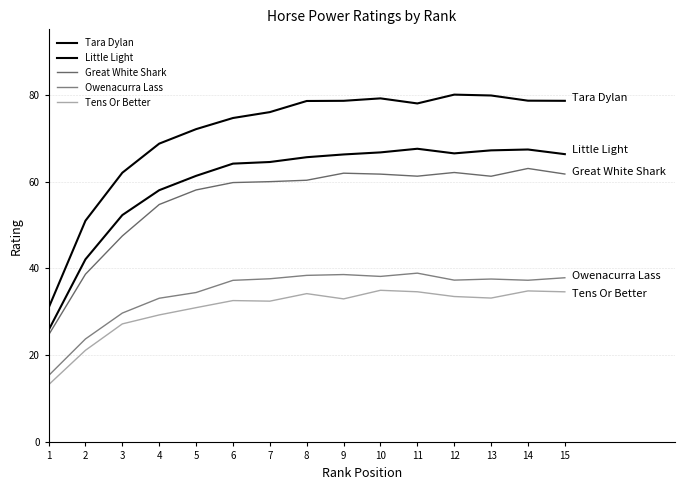

Is this an area chart (filled region under the line)?

No